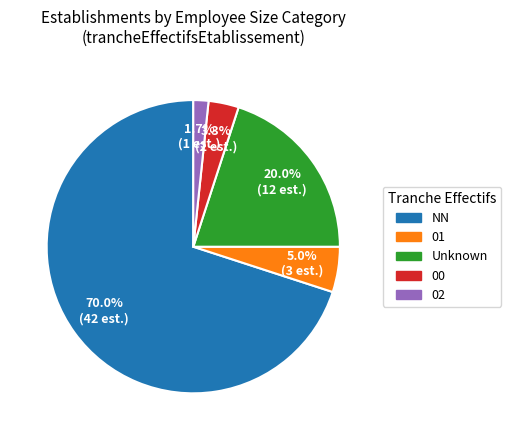

Rank the categories by value from highest to lowest.

NN, Unknown, 01, 00, 02